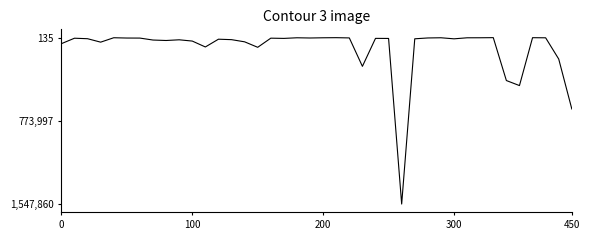

What is the difference between the maximum and minimum values?

1547724.9